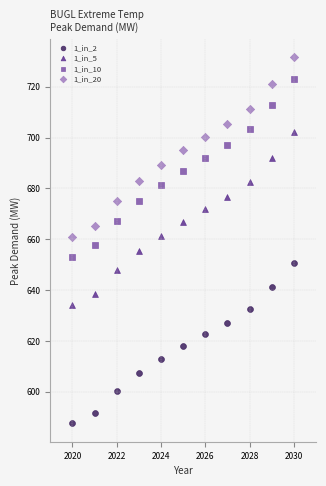

Which series contains the highest Y value?

1_in_20